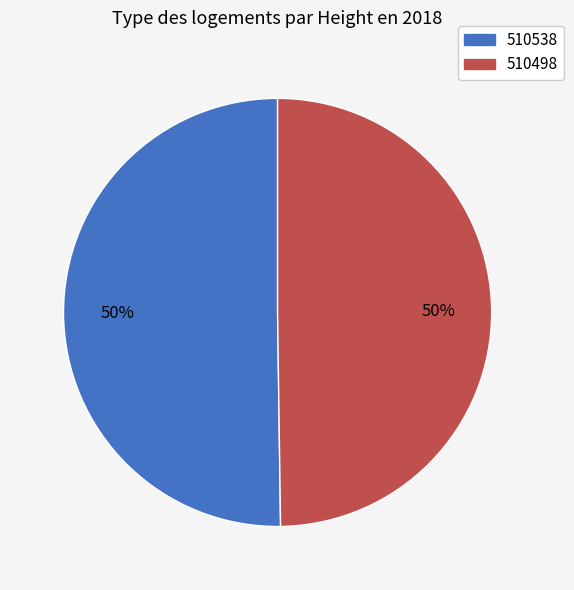

Approximately how many times larger is the value at 510538 compared to 510498?

1.0